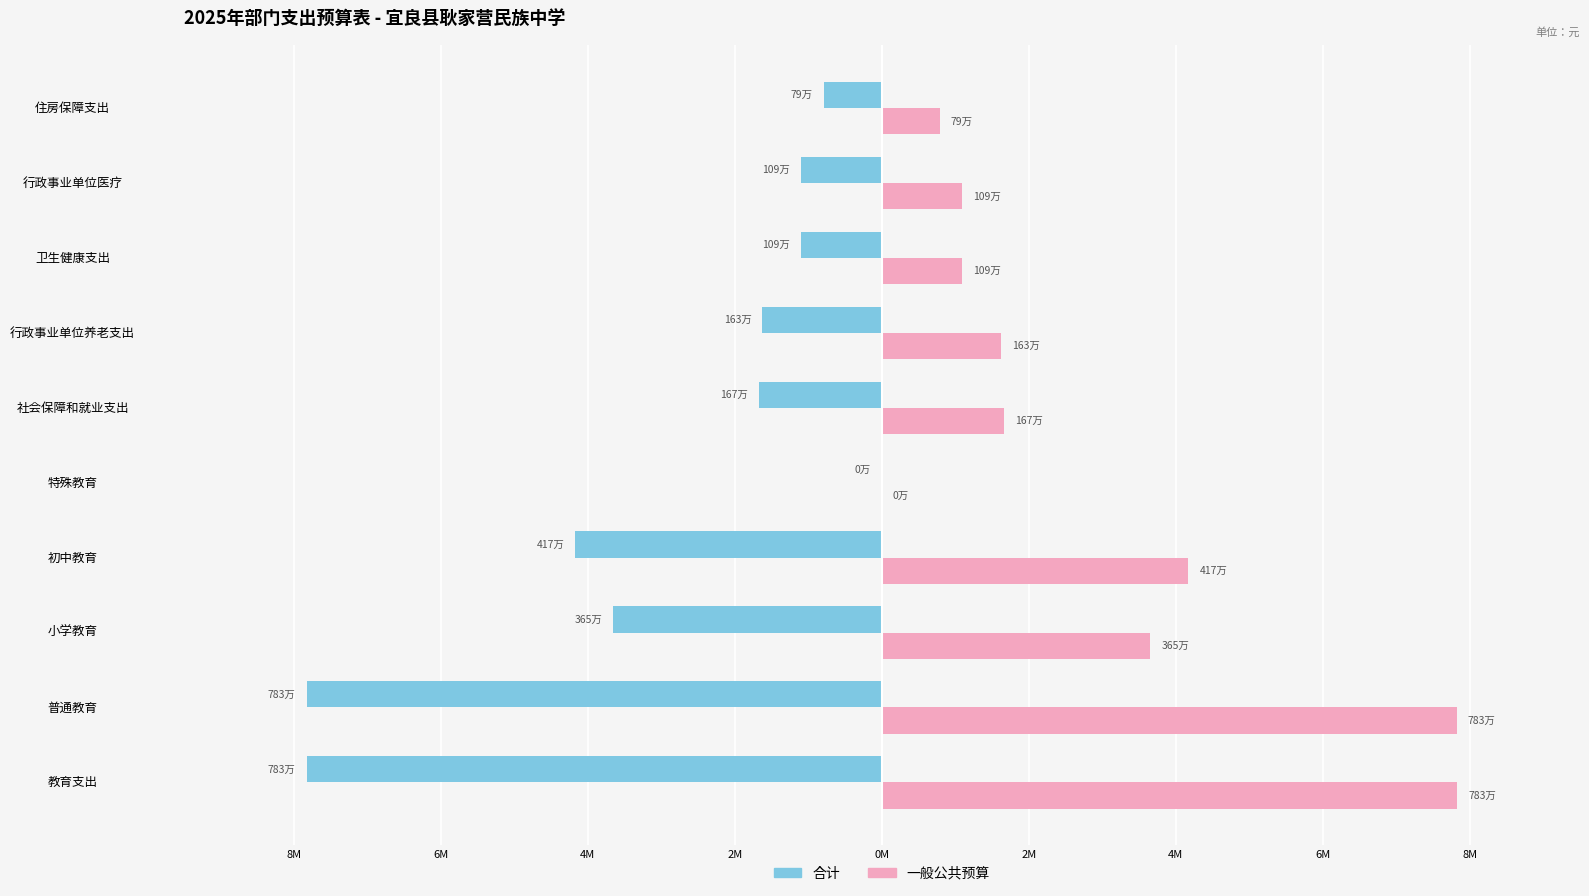

What are all the series names shown in the legend?

合计, 一般公共预算